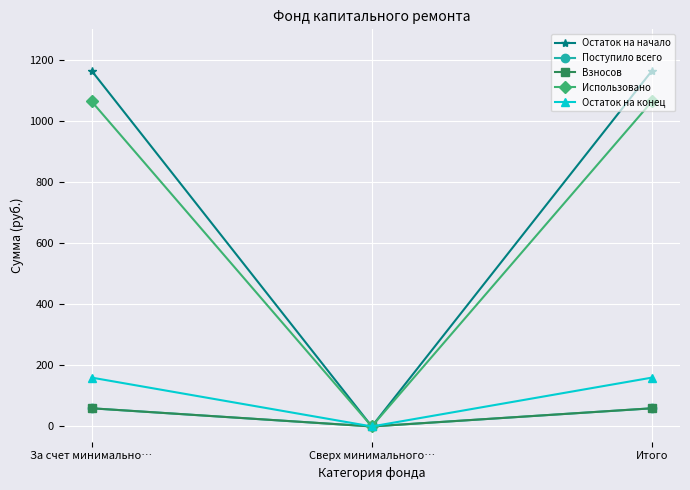

Is the value of Остаток на конец at Итого greater than the value of Поступило всего at Итого?

Yes